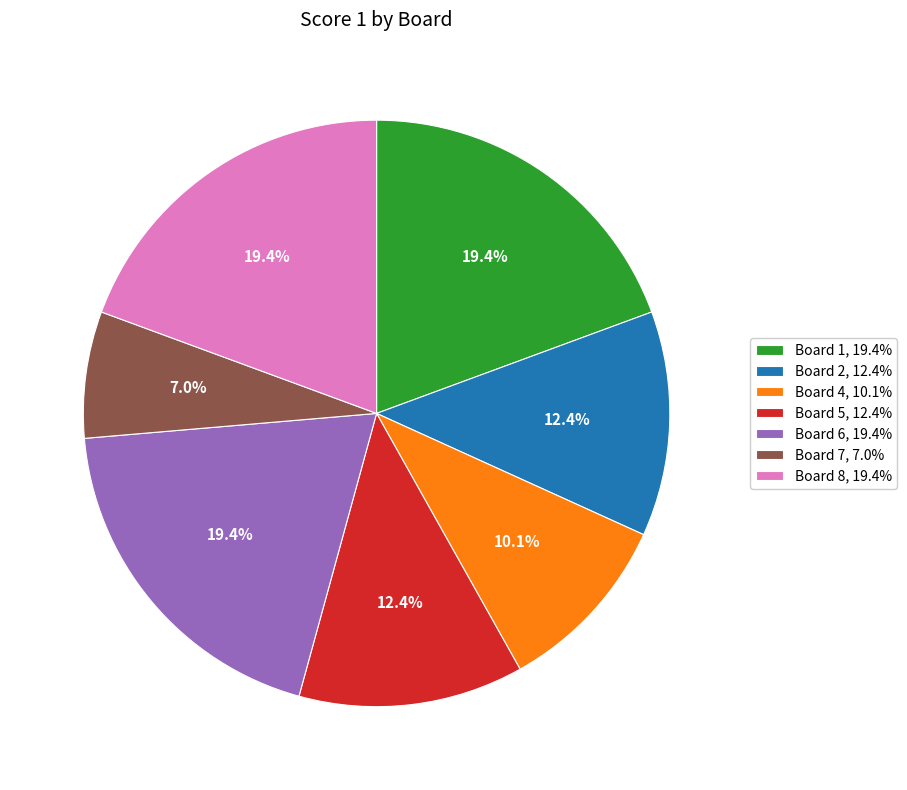

Do Board 5, 12.4% and Board 7, 7.0% together represent more than half of the pie?

No